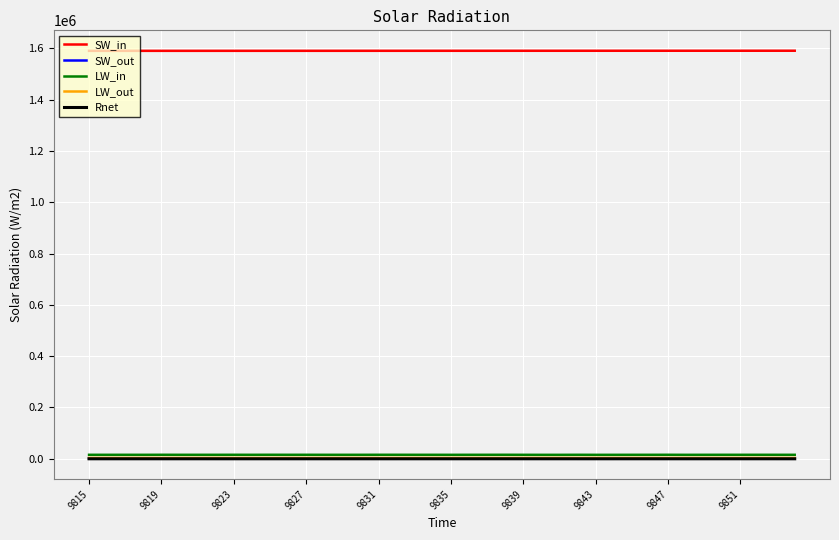

True or false: SW_out and SW_in cross at least once.

False